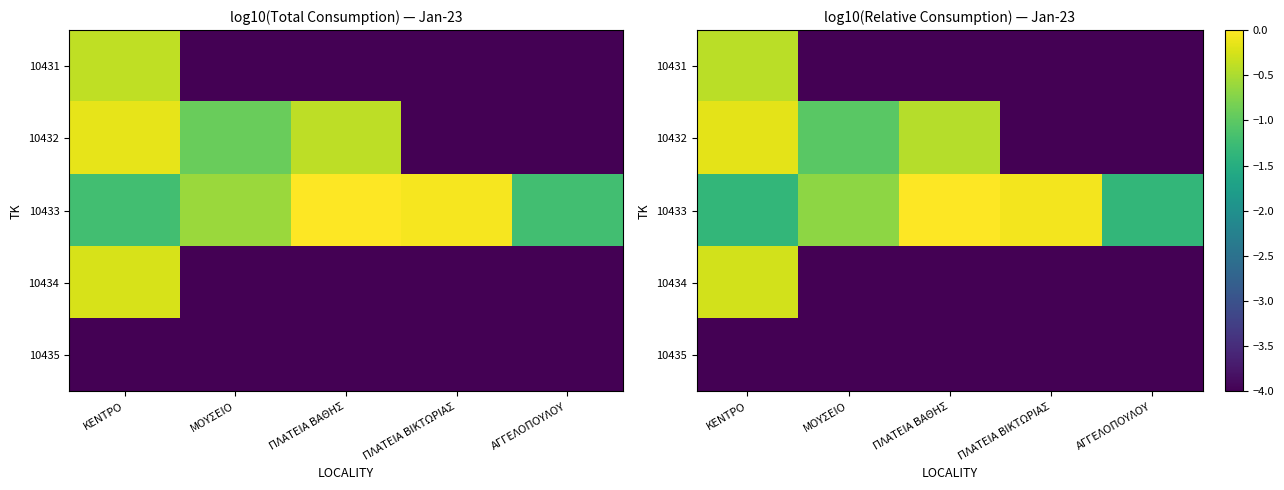

What is the total value across all series at ΜΟΥΣΕΙΟ?

-13.7